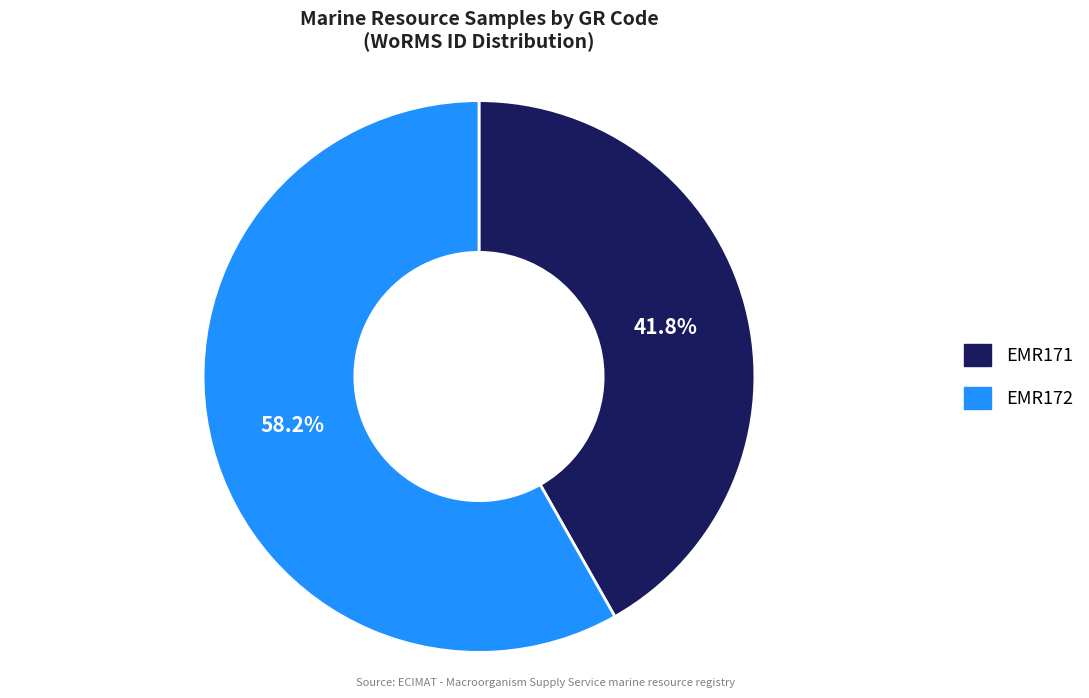

Does any single category account for the majority?

Yes